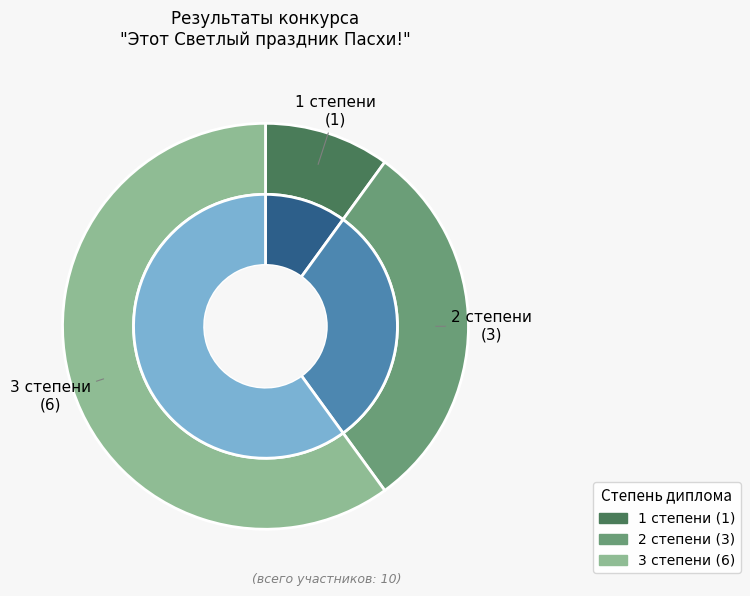

What is the change in value from 2 степени to 3 степени?

+3